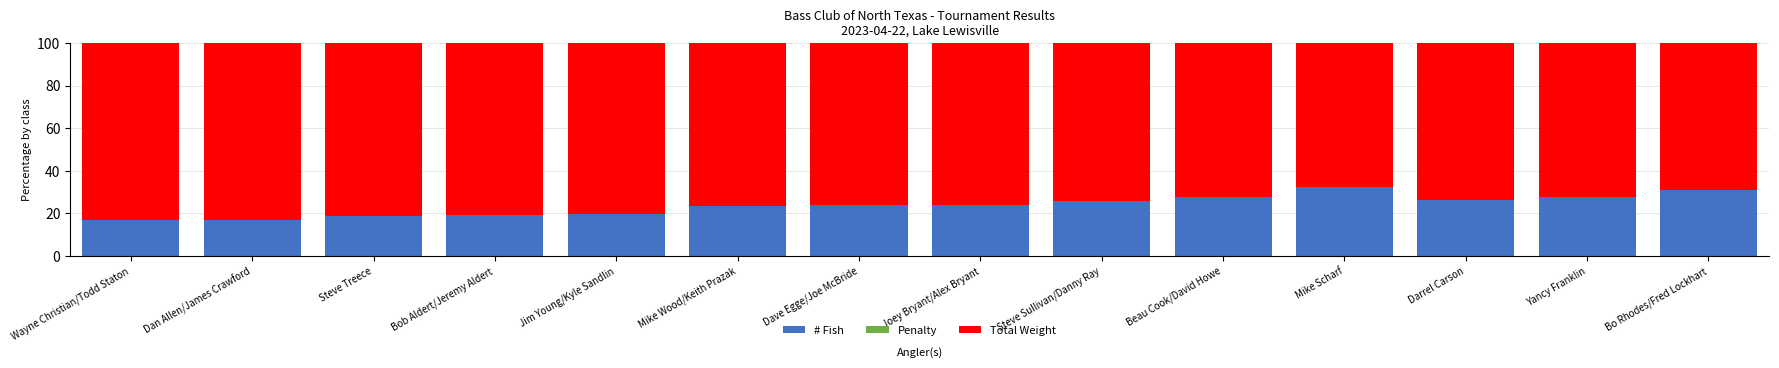

True or false: # Fish has a value of 26.5 at Darrel Carson.

True